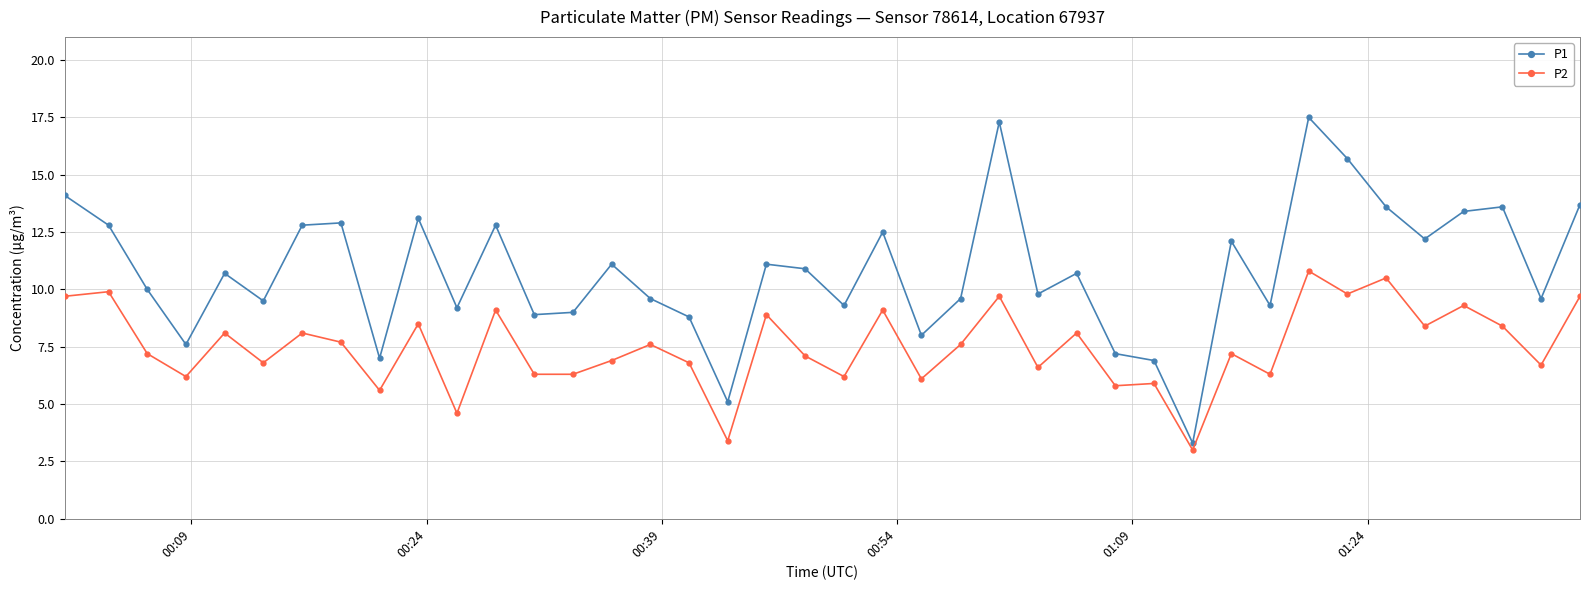

True or false: P2 has more than 0 interior local peaks.

True